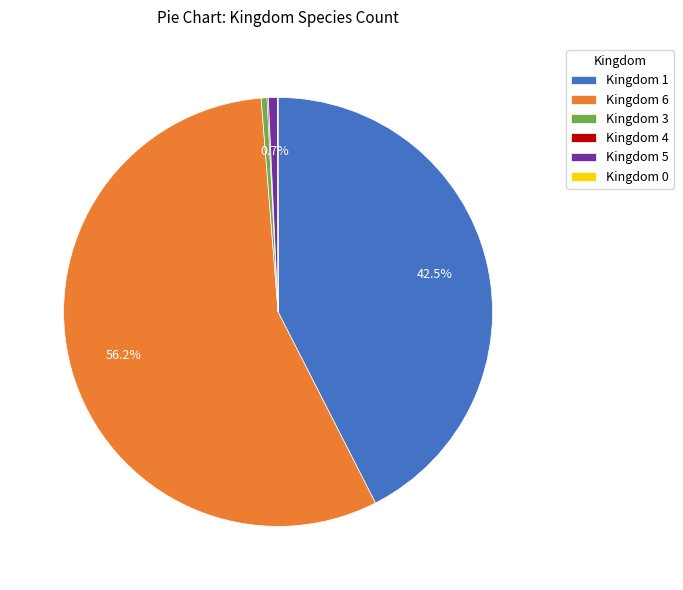

To the nearest percent, what is the average slice percentage?

17%